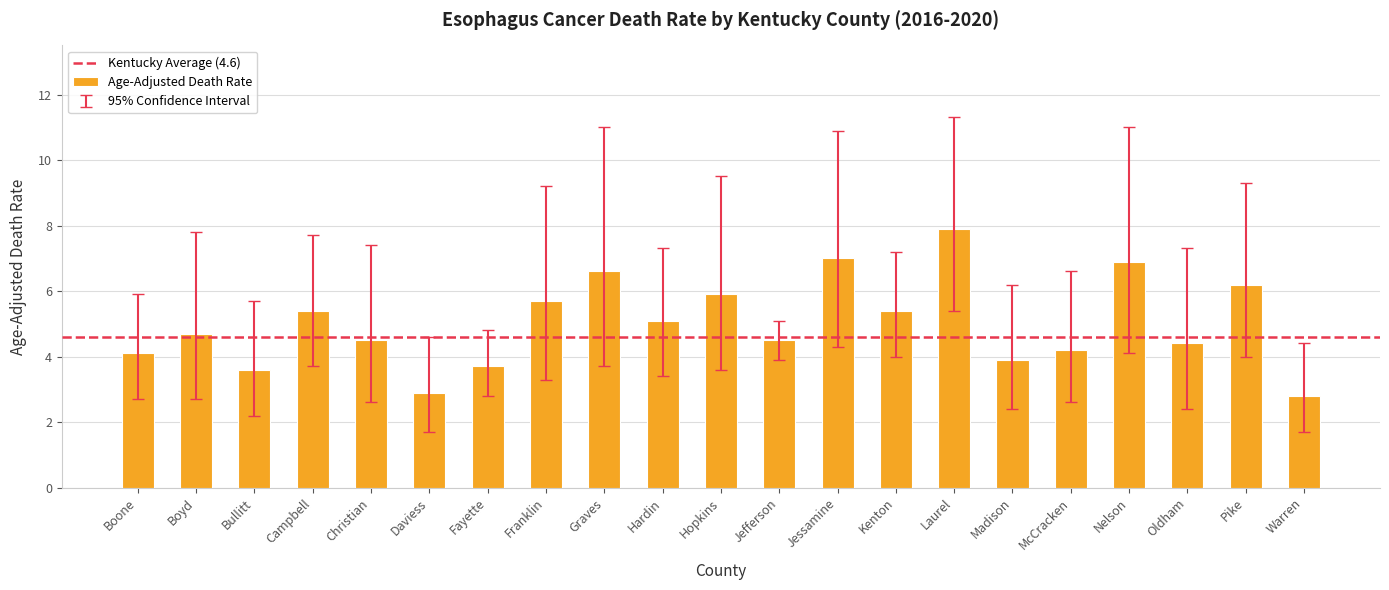

Does the chart contain any negative values?

No